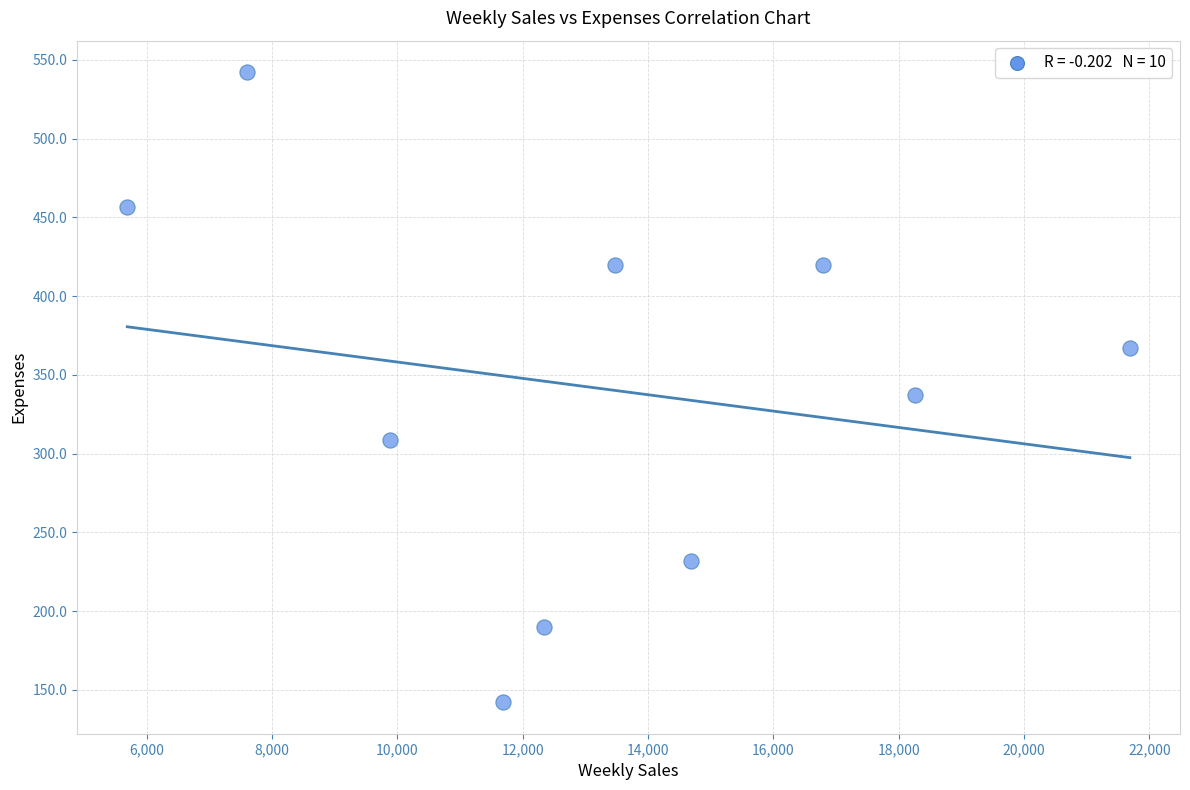

What is the range of Y values (max minus min)?

400.0